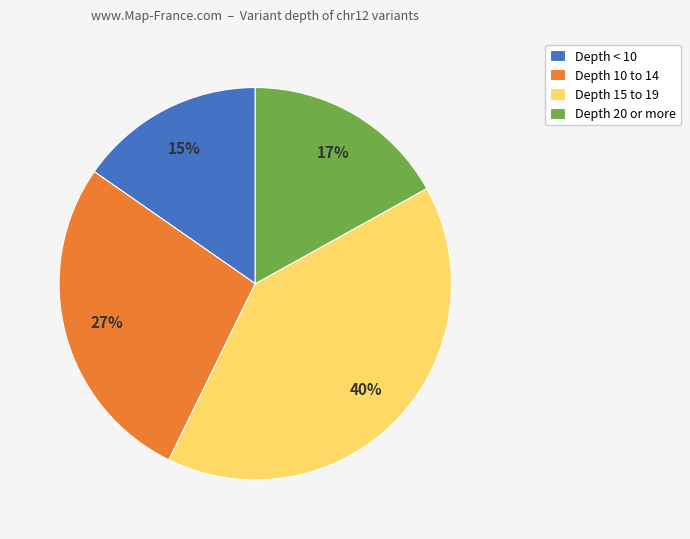

What is the largest slice in the pie chart?

Depth 15 to 19